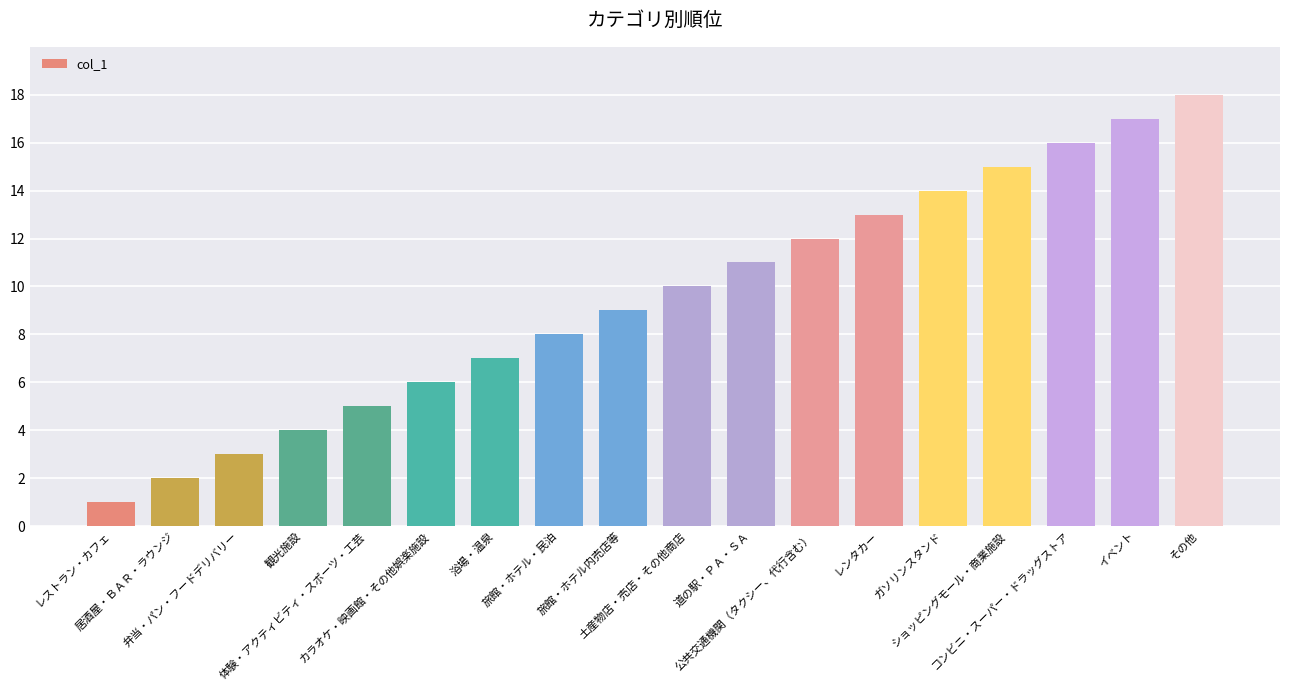

What is the label of the 5th bar from the left?

体験・アクティビティ・スポーツ・工芸